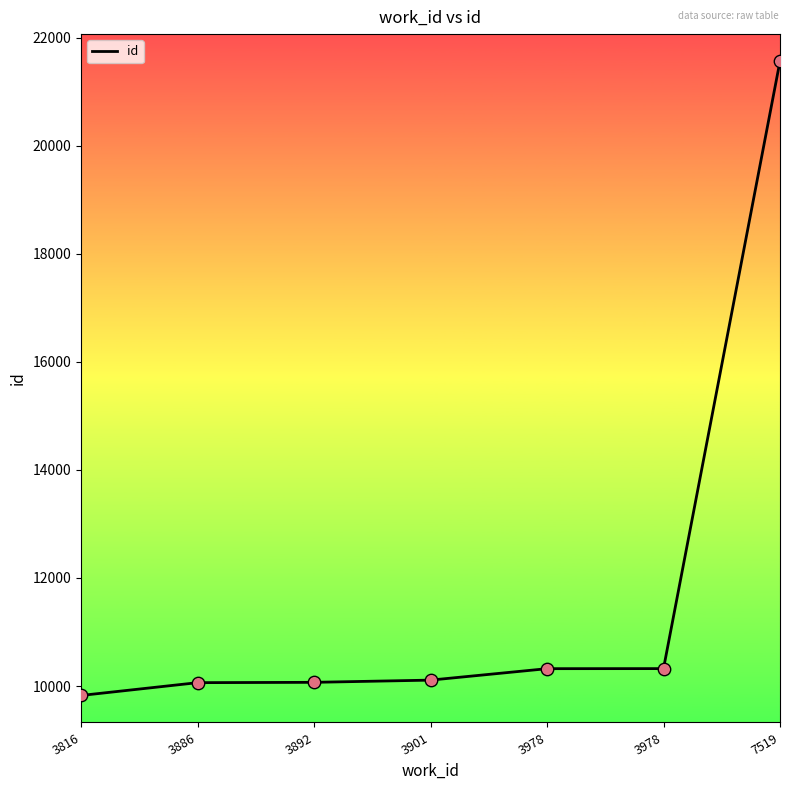

How many lines are shown in the chart?

1